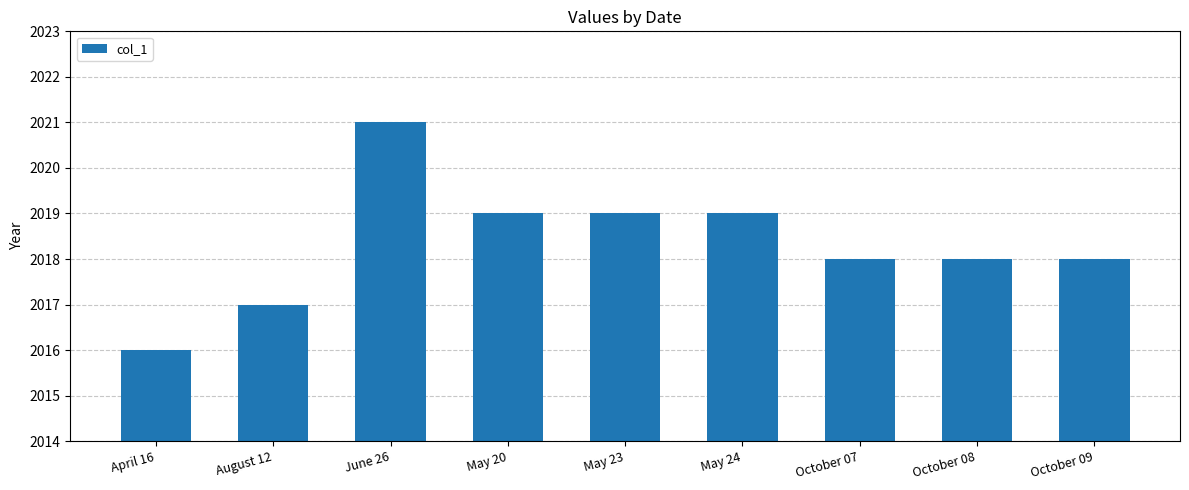

What is the greatest value displayed?

2021